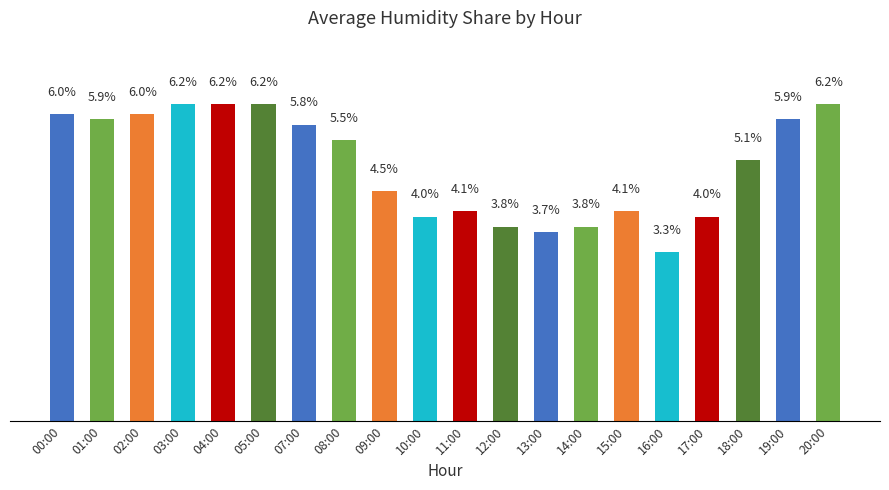

What is the label of the 9th bar from the left?

09:00